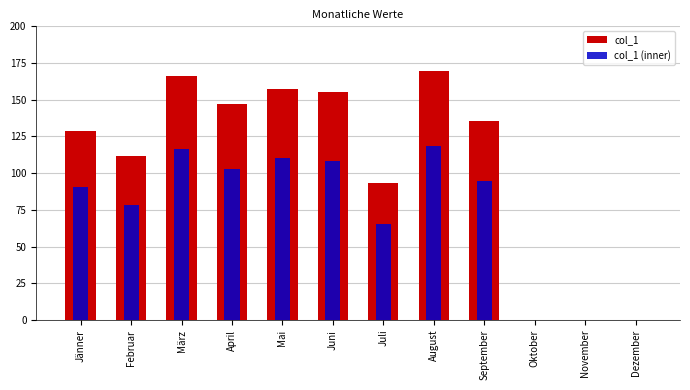

How many data points in col_1 (inner) are less than 94?

6